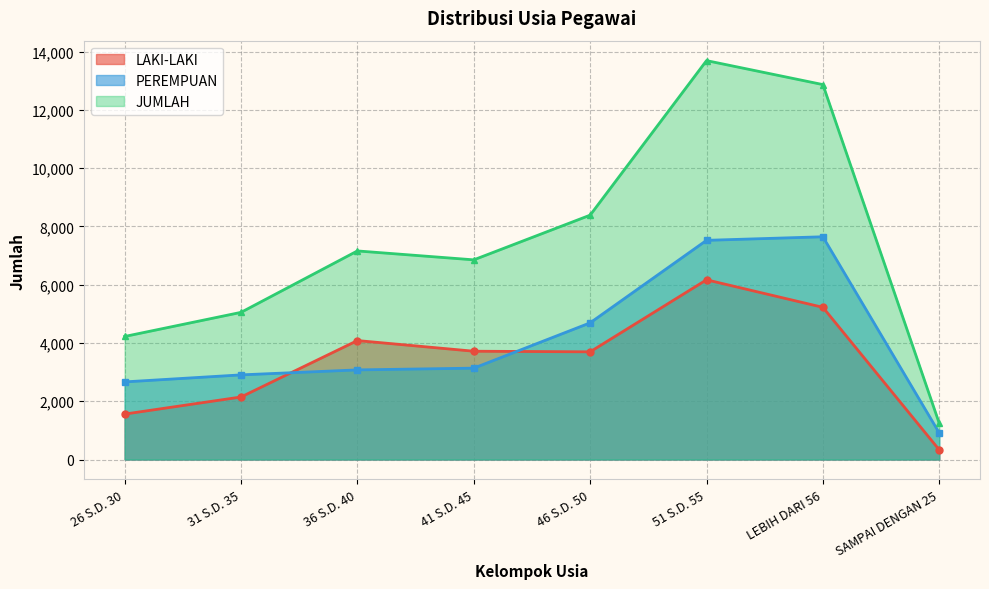

How many lines are shown in the chart?

3